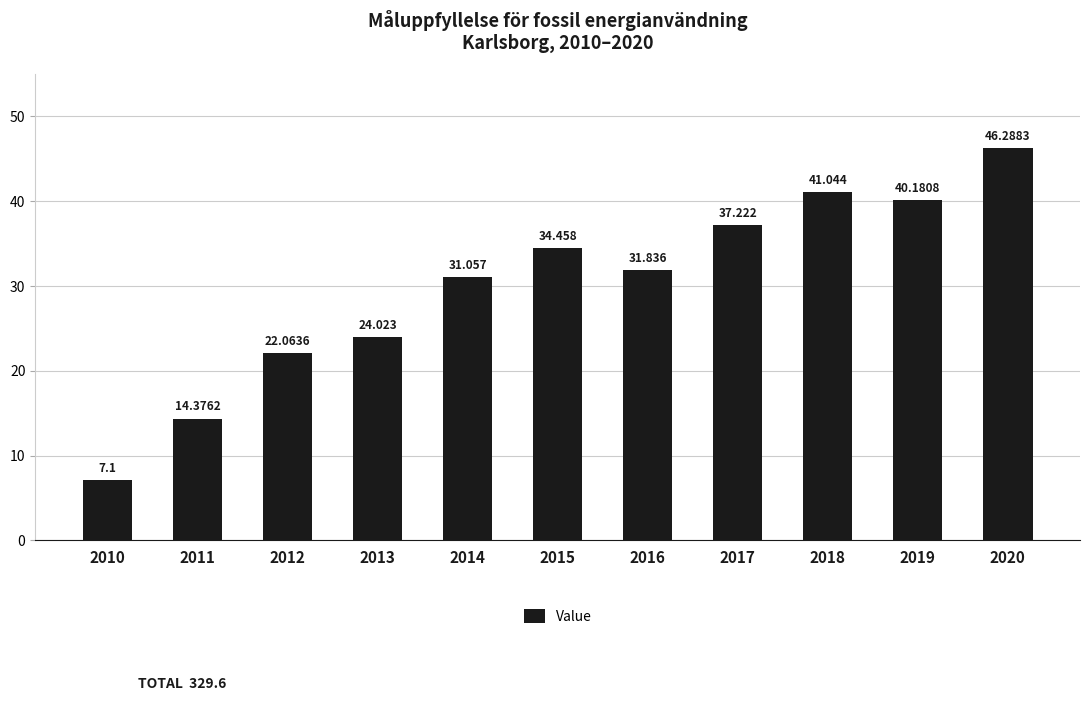

Which label corresponds to the smallest value in the chart?

2010